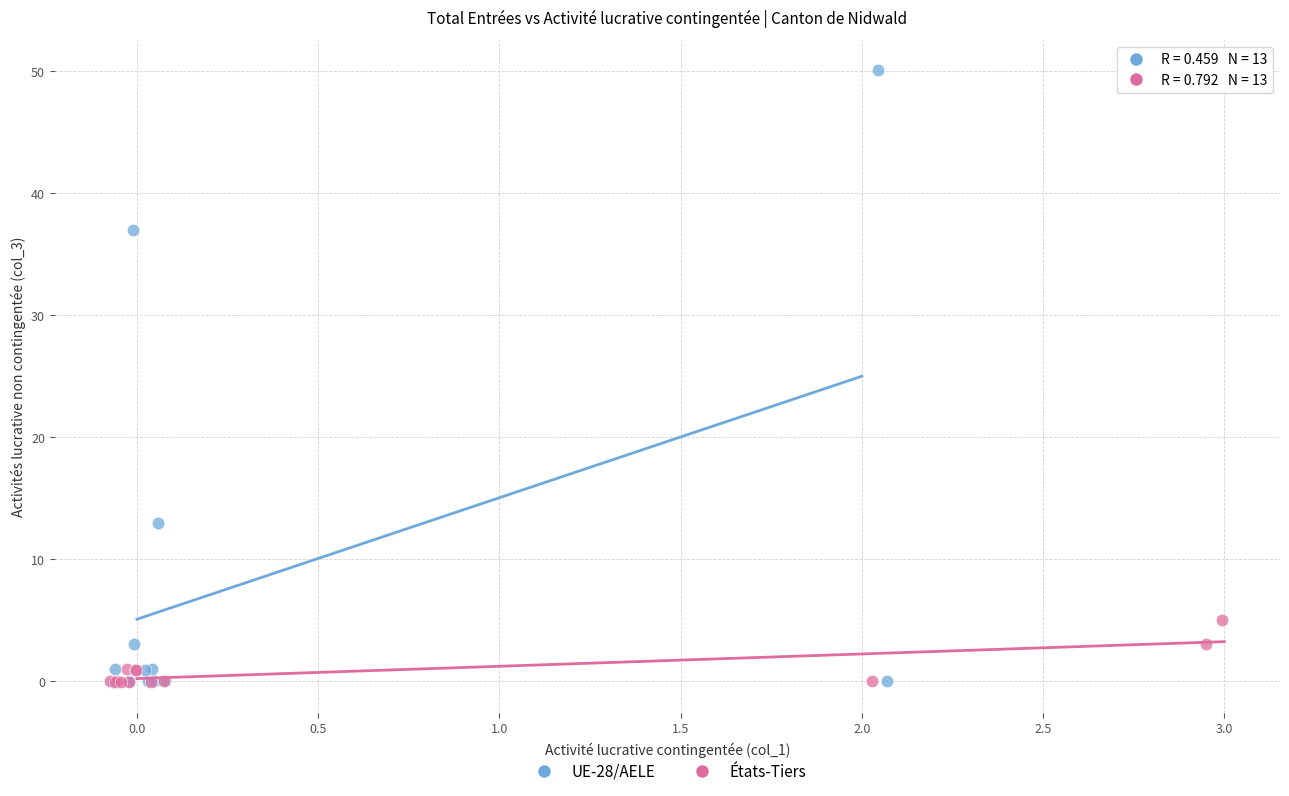

Which series contains the highest Y value?

UE-28/AELE